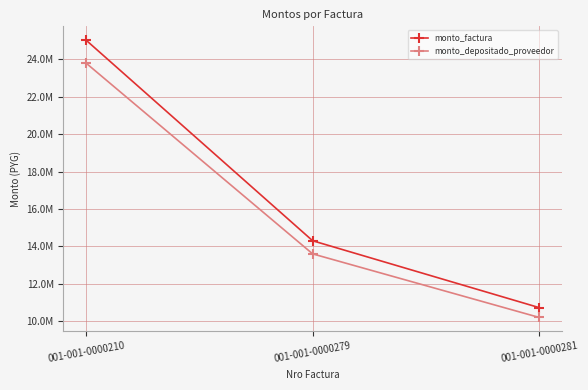

What is the difference between the maximum and minimum values in the monto_factura series?

14300000